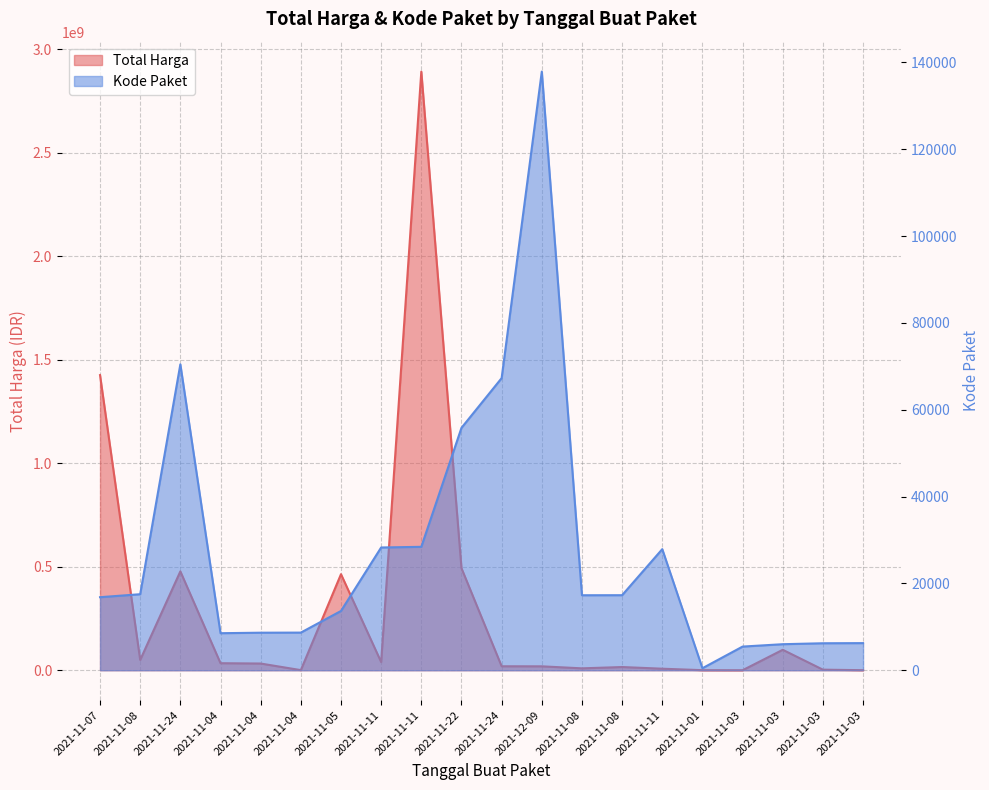

What are all the series names shown in the legend?

Total Harga, Kode Paket